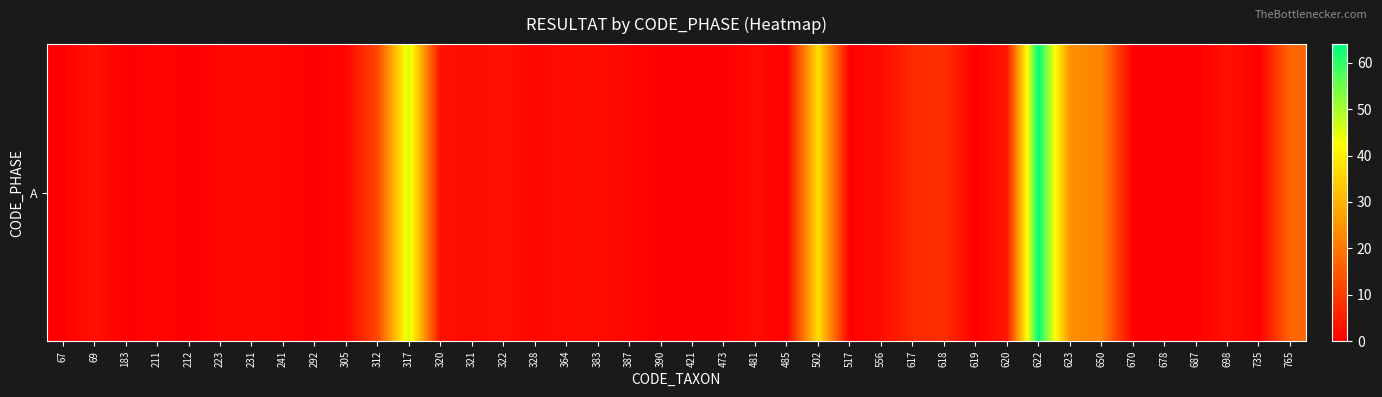

Reading left to right, extract all data points from this chart.

67=0	69=3	183=0	211=1	212=0	223=1	231=1	241=1	292=0	305=1	312=12	317=46	320=3	321=2	322=3	328=1	364=2	383=2	387=1	390=0	421=0	473=0	481=2	485=0	502=37	517=0	556=2	617=7	618=8	619=0	620=4	622=64	623=24	650=22	670=0	678=0	687=0	698=3	735=0	765=17